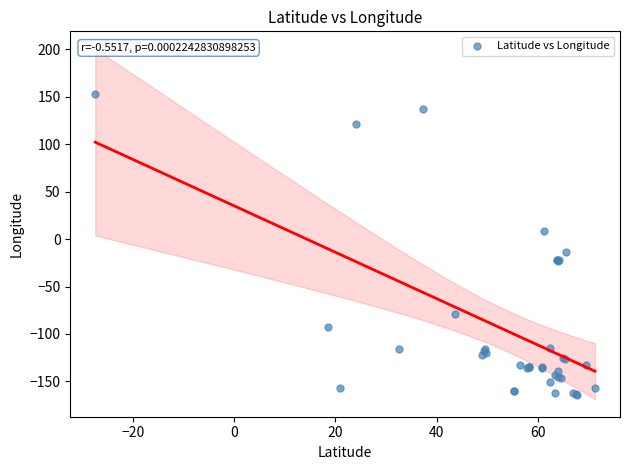

What Y value in the scatter plot is closest to -5?

-13.8